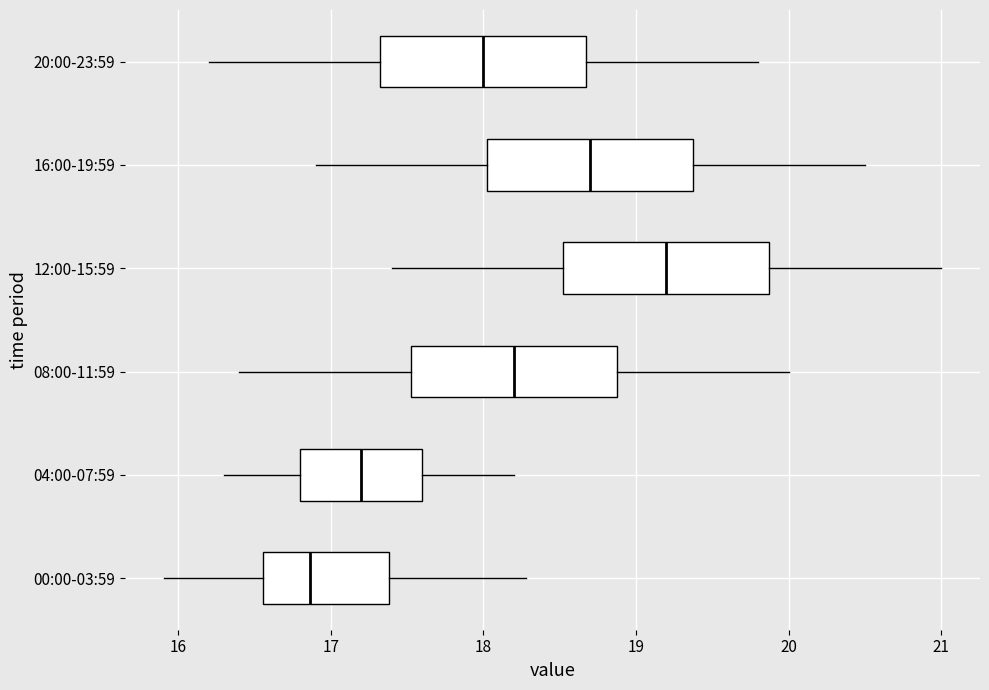

Reading bottom to top, transcribe this box plot: for each box, give where its median line is, the range the box spans, and where its two whiskers end, as read against the x-axis. The values are not printed on the chart, so give them approximately, as read against the axis.

00:00-03:59: median 16.9, box 16.6 to 17.4, whiskers 15.9 to 18.3
04:00-07:59: median 17.2, box 16.8 to 17.6, whiskers 16.3 to 18.2
08:00-11:59: median 18.2, box 17.5 to 18.9, whiskers 16.4 to 20.0
12:00-15:59: median 19.2, box 18.5 to 19.9, whiskers 17.4 to 21.0
16:00-19:59: median 18.7, box 18.0 to 19.4, whiskers 16.9 to 20.5
20:00-23:59: median 18.0, box 17.3 to 18.7, whiskers 16.2 to 19.8